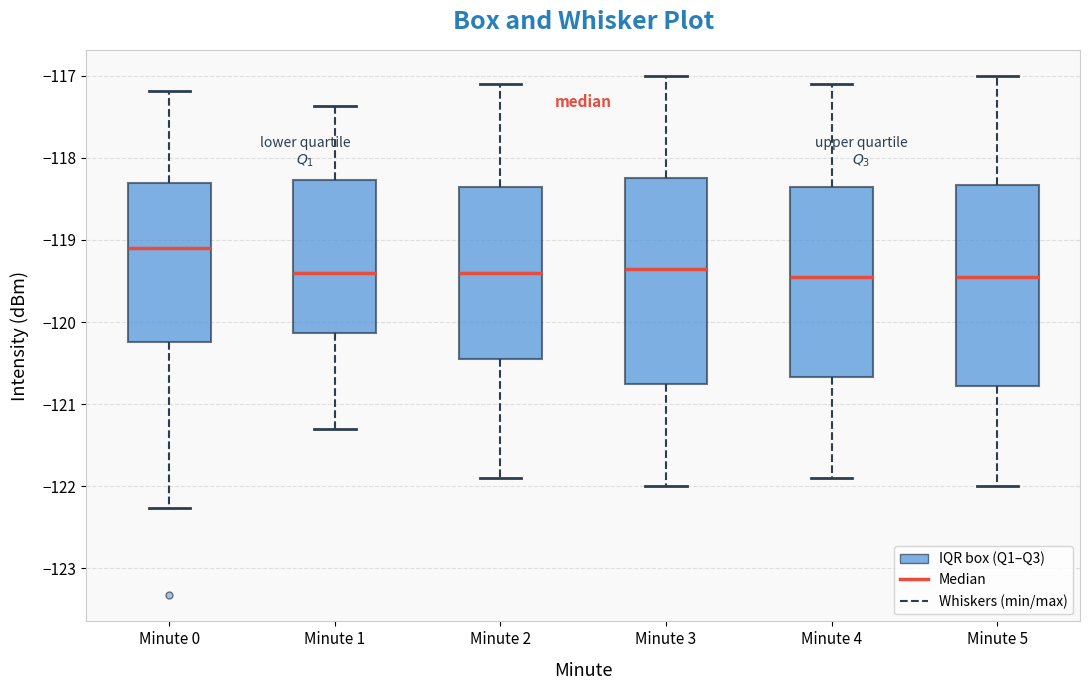

Where is the upper edge of the box for Minute 0 on the y-axis? The values are not printed on the chart, so give them approximately, as read against the axis.

-118.3